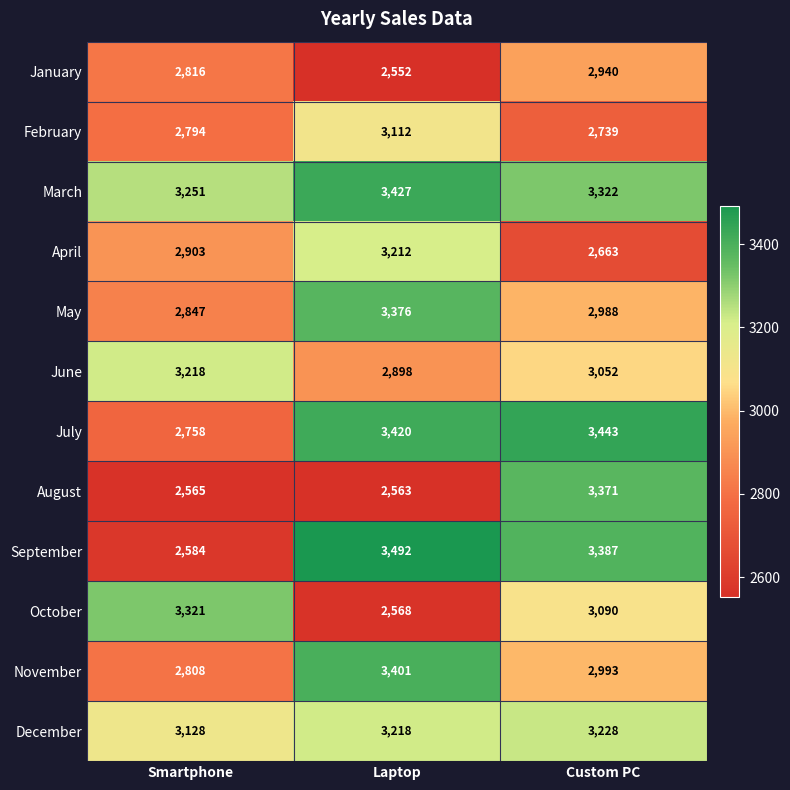

Which series has the largest range (max minus min)?

September